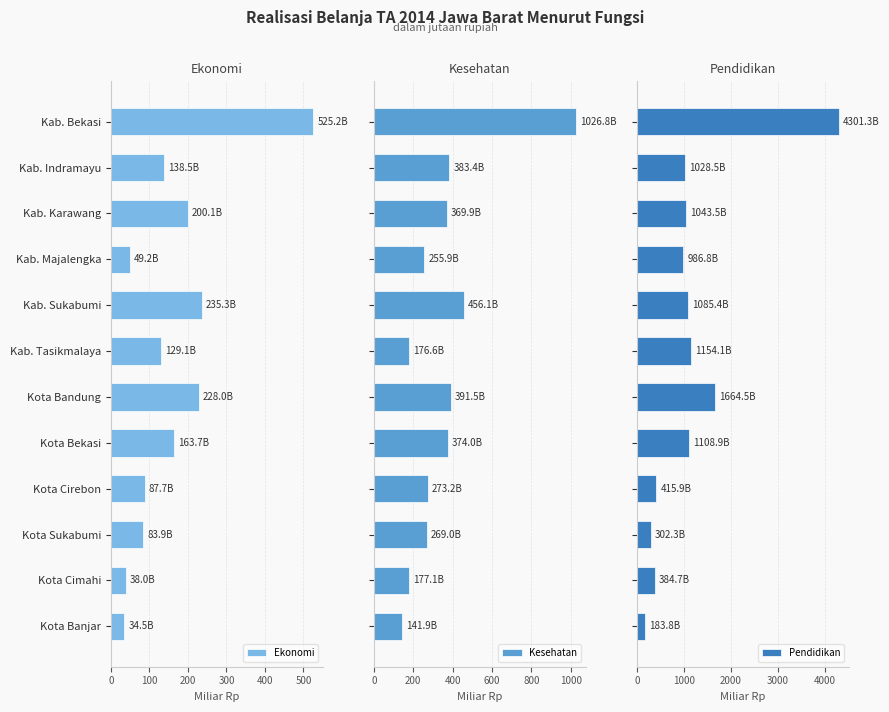

Read the Ekonomi value at Kota Cirebon.

87.7